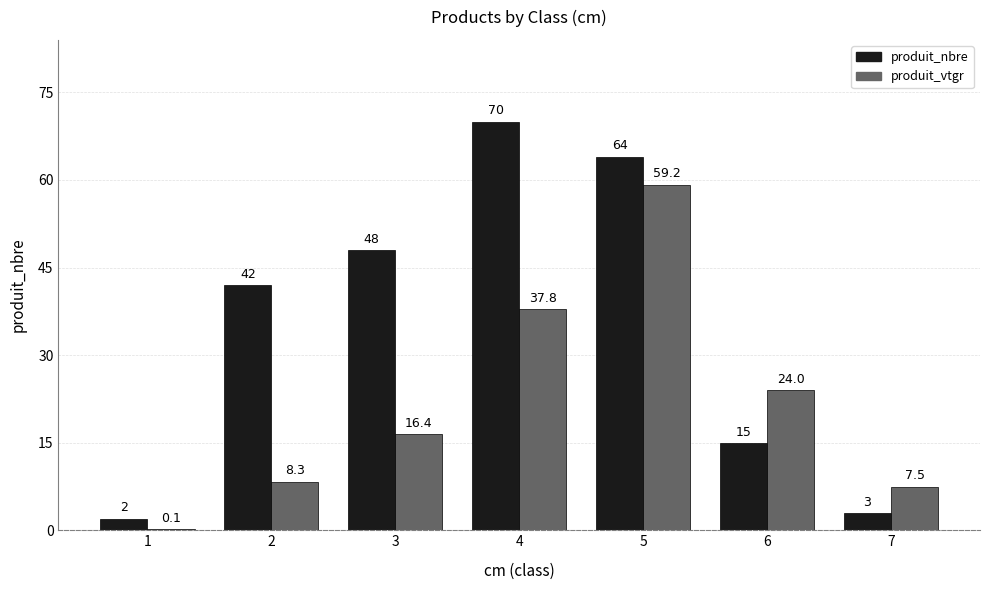

Does the chart contain stacked bars?

No